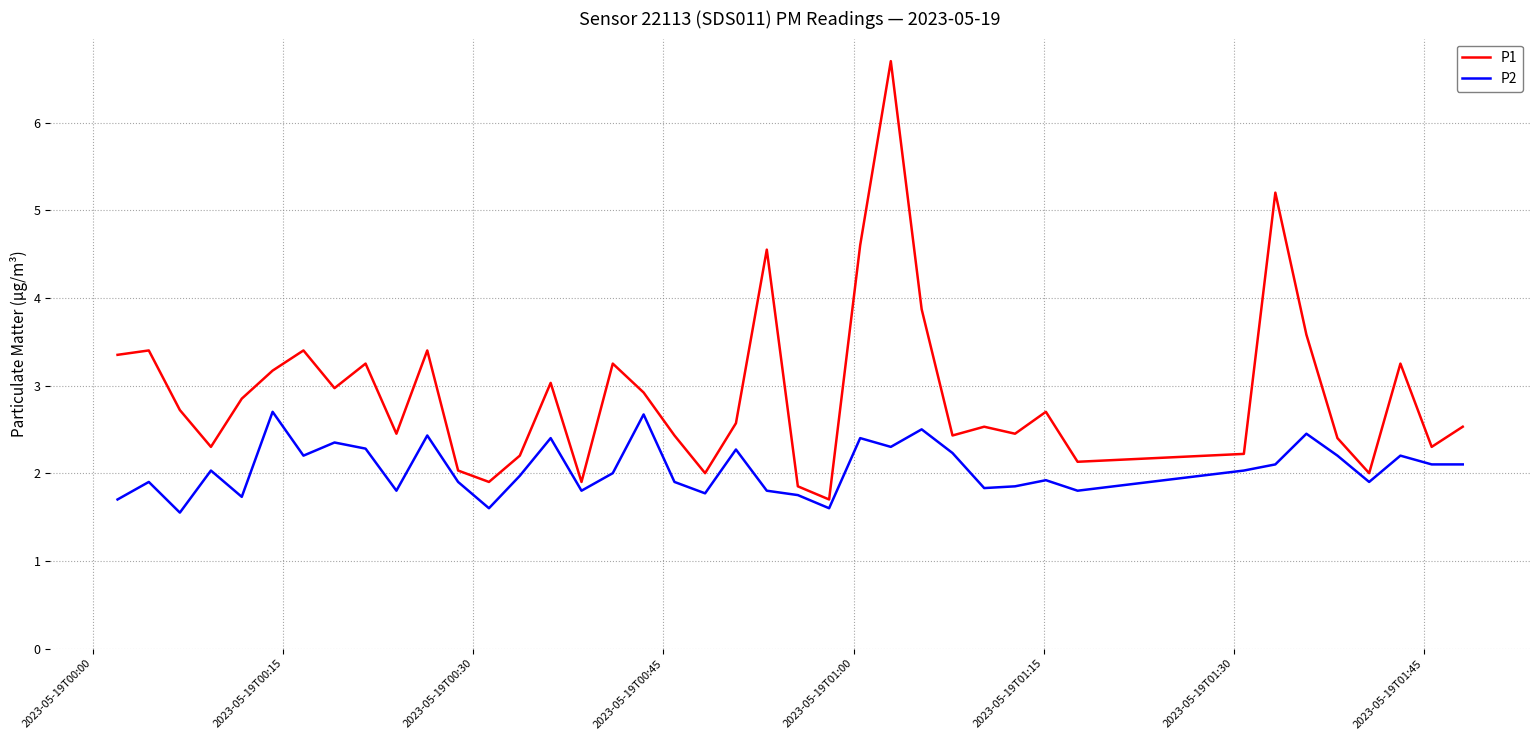

List the series in order of their overall mean, highest first.

P1, P2